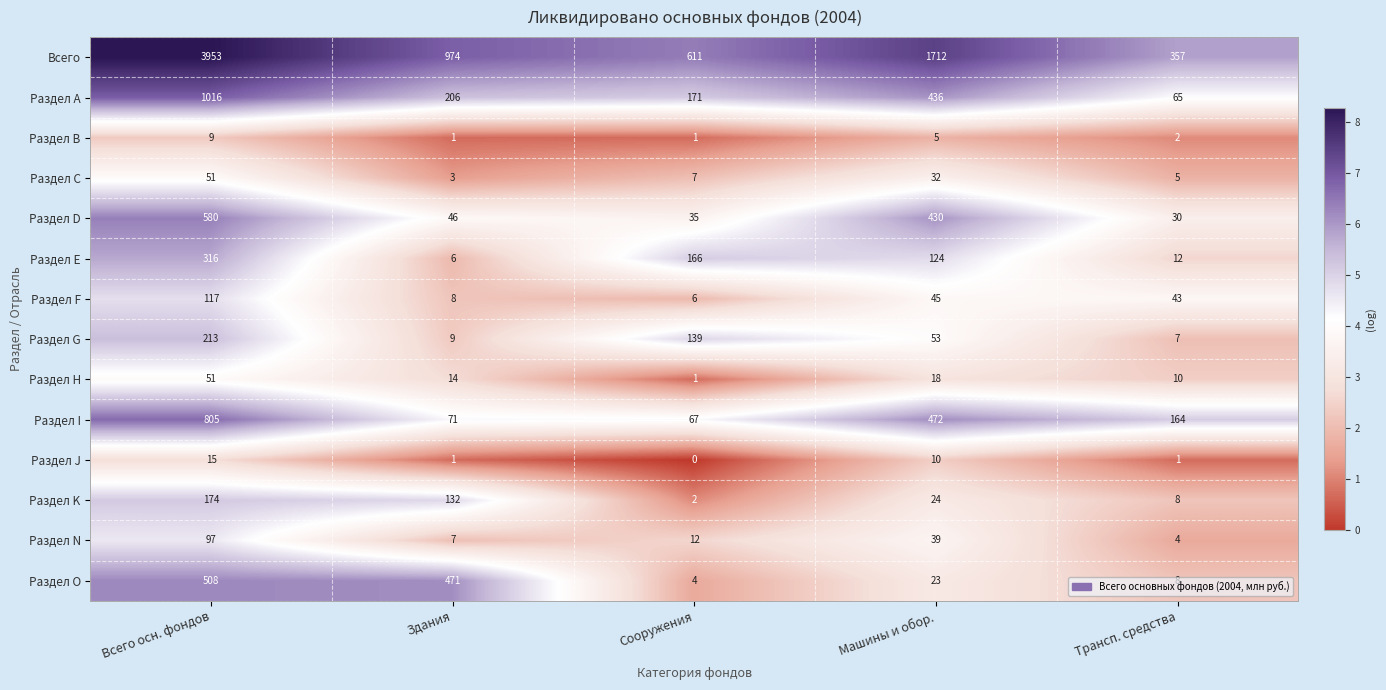

The value of Раздел Е at Сооружения is 166. True or false?

True